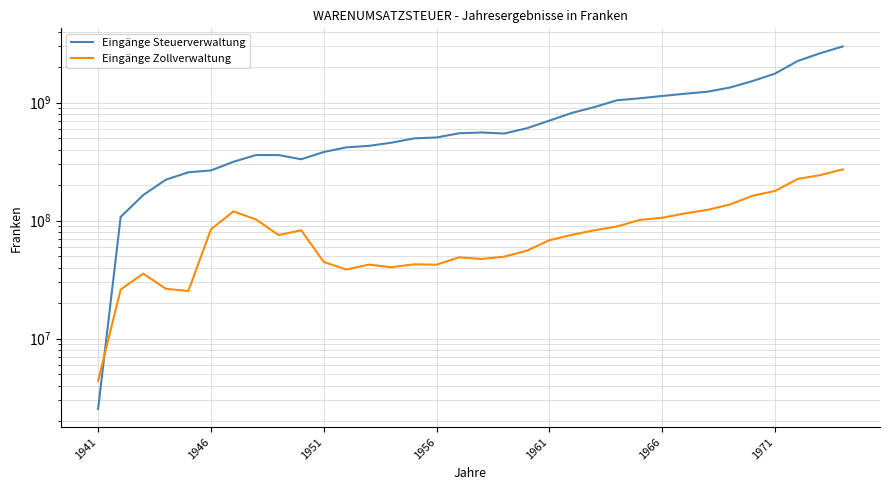

What is the difference between the maximum and second lowest values in the Eingänge Steuerverwaltung series?

2890711735